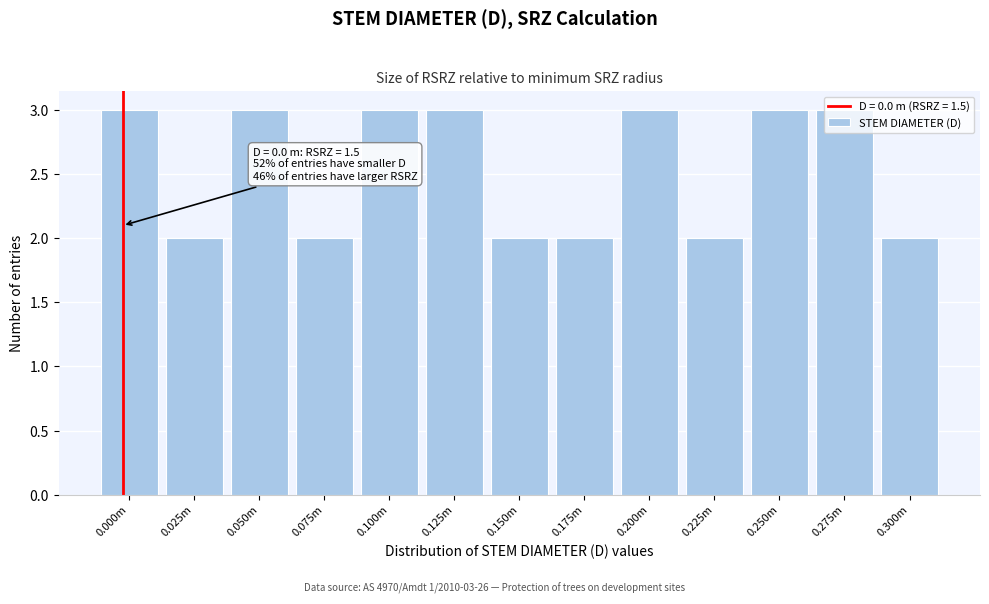

What is the maximum value shown in the chart?

3